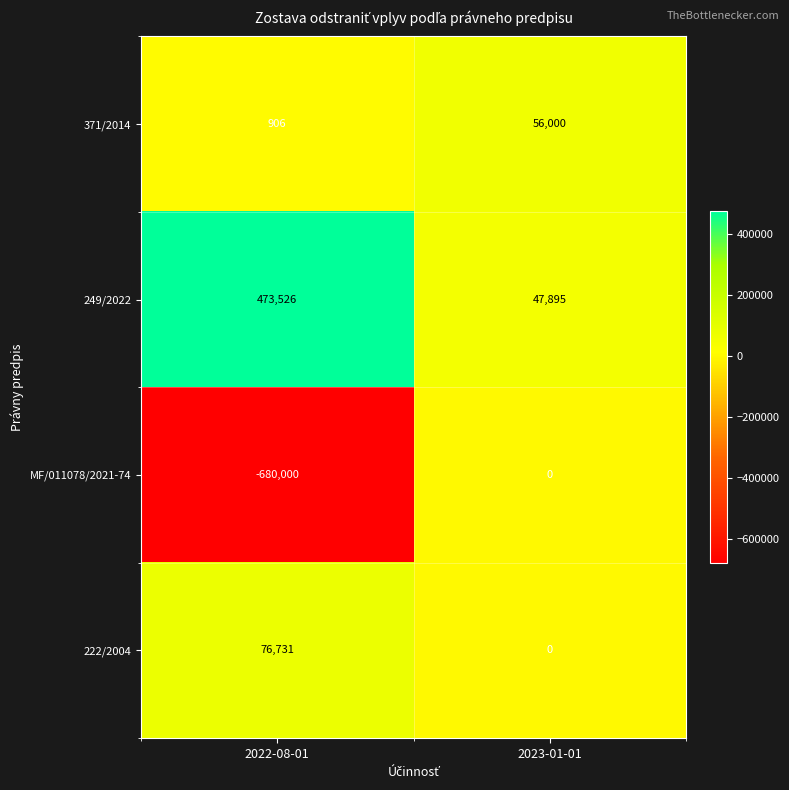

Reading left to right, list all the values displayed in this chart.

371/2014: 906	56000
249/2022: 473526	47895
MF/011078/2021-74: -680000	0
222/2004: 76731	0